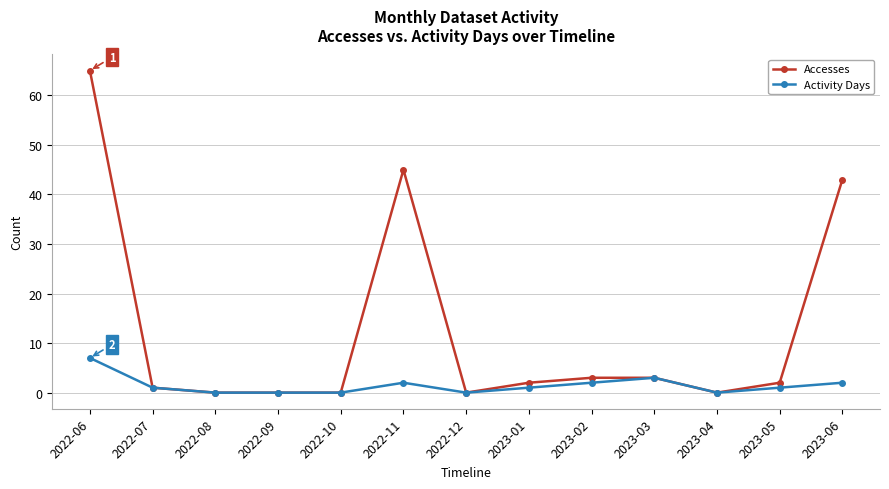

Reading left to right, what are all the values shown in this chart?

Accesses: 2022-06=65	2022-07=1	2022-08=0	2022-09=0	2022-10=0	2022-11=45	2022-12=0	2023-01=2	2023-02=3	2023-03=3	2023-04=0	2023-05=2	2023-06=43
Activity Days: 2022-06=7	2022-07=1	2022-08=0	2022-09=0	2022-10=0	2022-11=2	2022-12=0	2023-01=1	2023-02=2	2023-03=3	2023-04=0	2023-05=1	2023-06=2